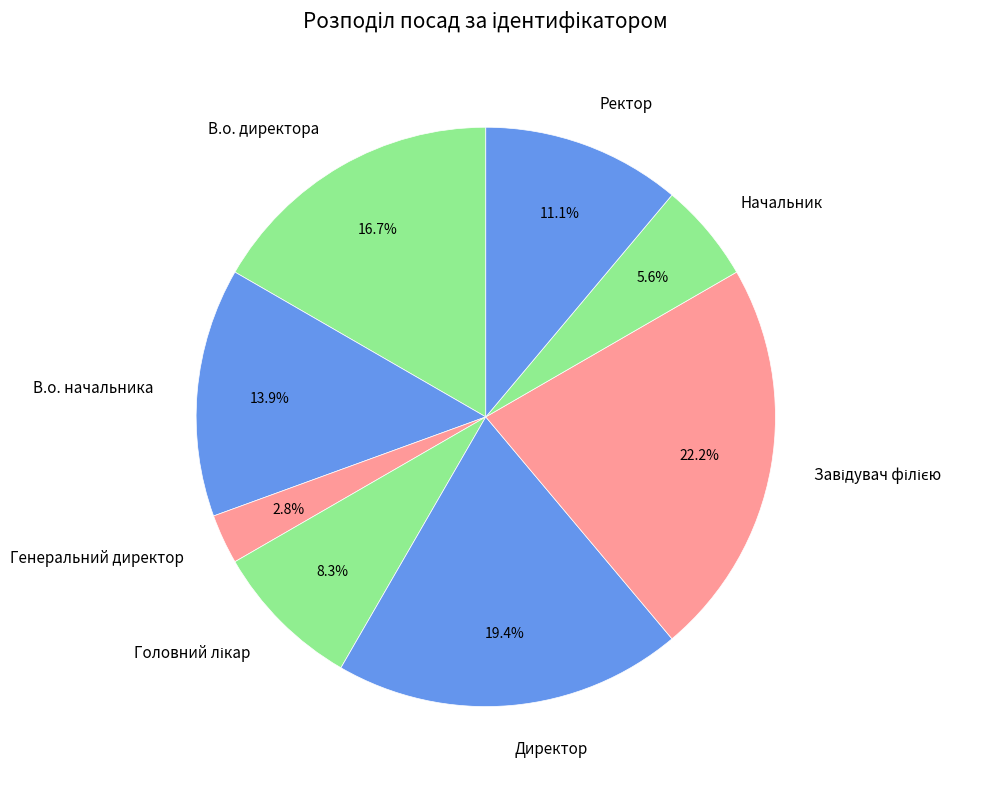

Is there a majority slice in this chart?

No